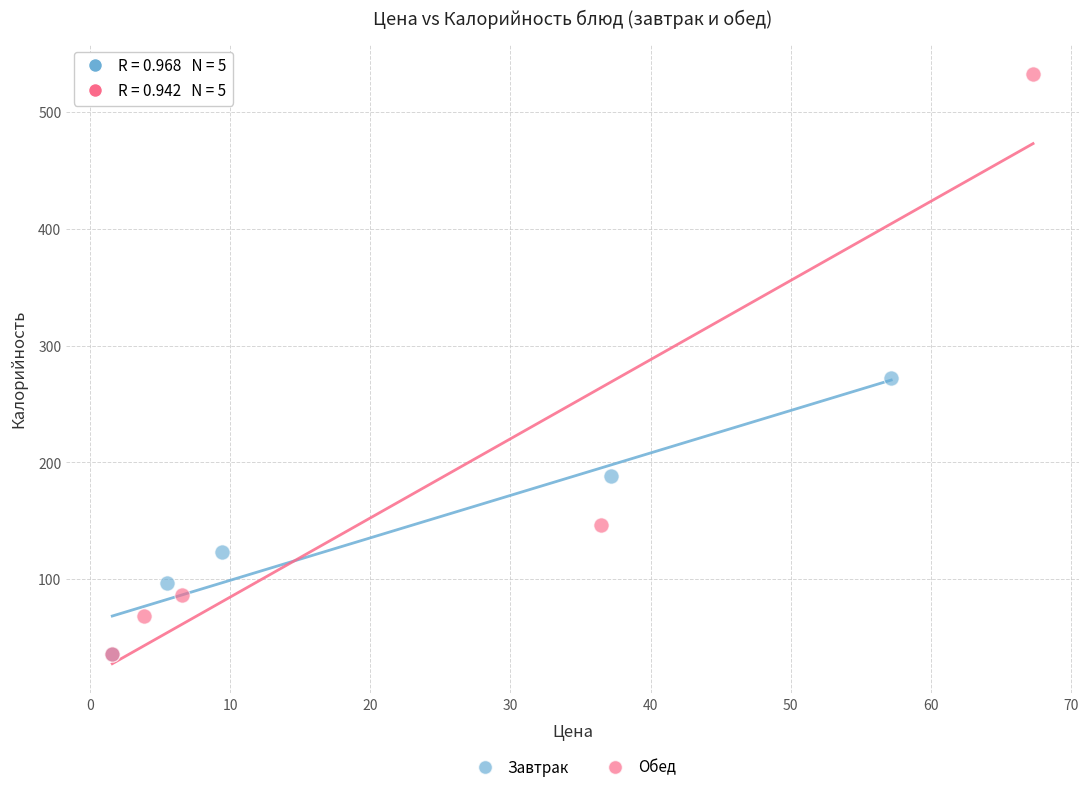

Which series has the largest Y range (max minus min)?

Обед